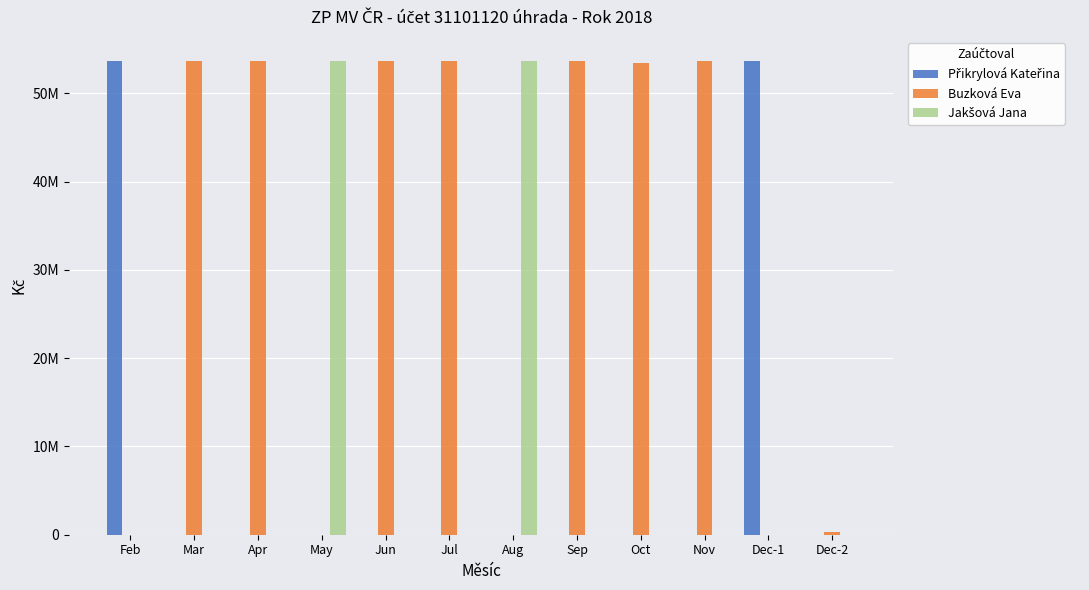

Are the bars grouped side by side (vs. stacked)?

Yes